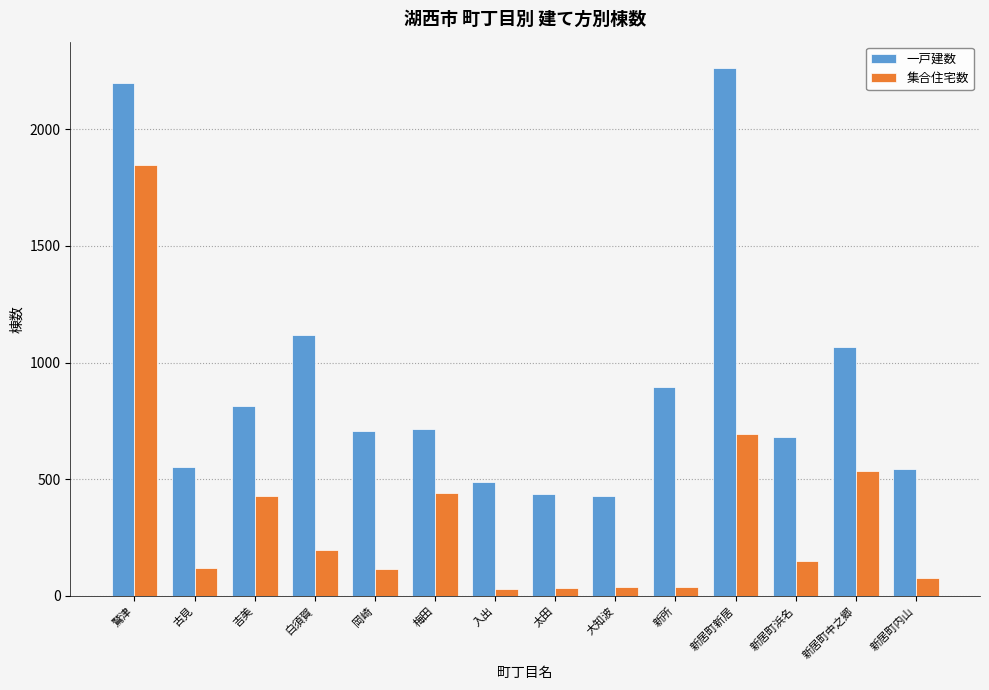

At which label is 集合住宅数 closest to 937?

新居町新居